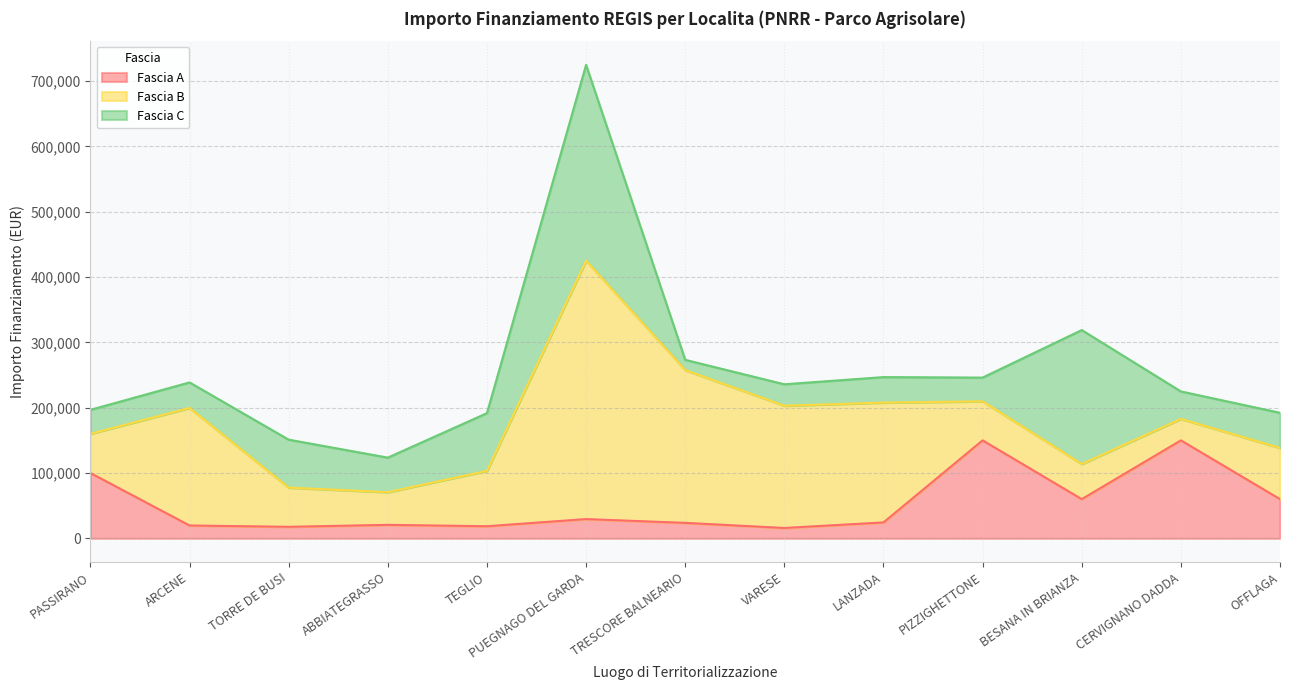

Which series ends up on top after the final intersection of Fascia B and Fascia C?

Fascia B